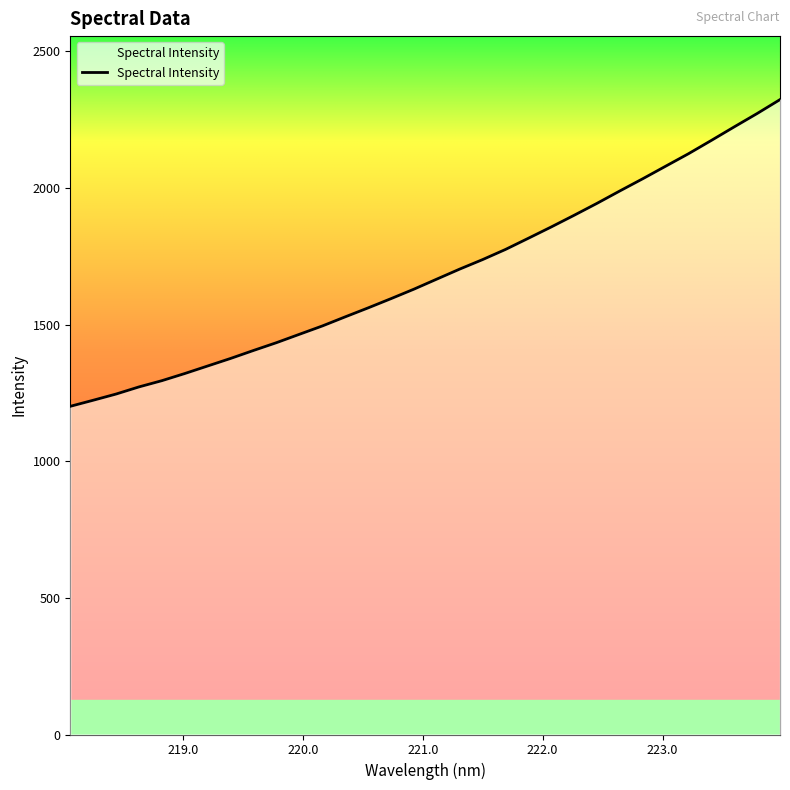

How many values are below 1666?

16